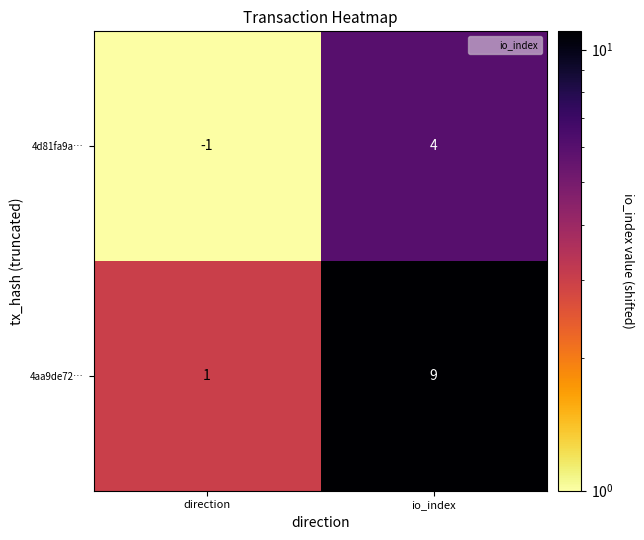

Between direction and io_index, which series saw the biggest shift?

4aa9de72…